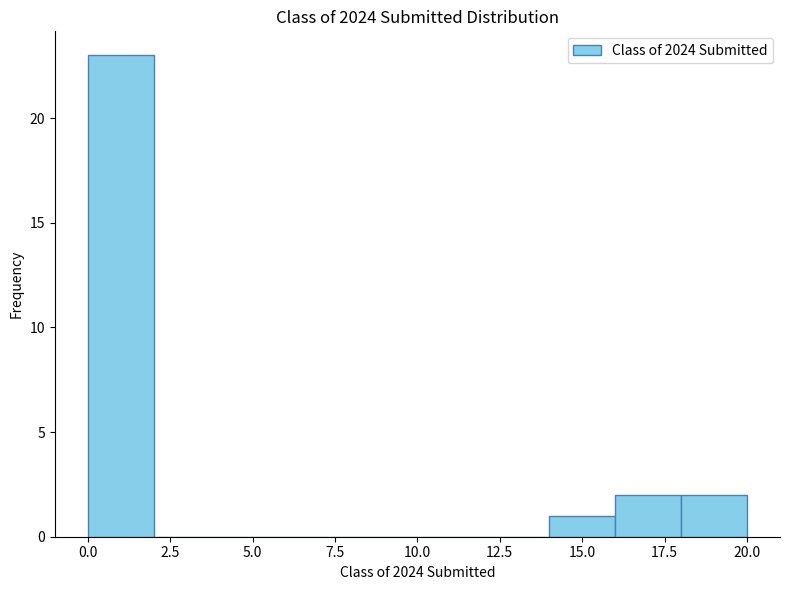

Reading left to right, list every bar in this chart as the range it spans on the x-axis followed by its height. The values are not printed on the chart, so give them approximately, as read against the axis.

0 to 2: 23
2 to 4: 0
4 to 6: 0
6 to 8: 0
8 to 10: 0
10 to 12: 0
12 to 14: 0
14 to 16: 1
16 to 18: 2
18 to 20: 2